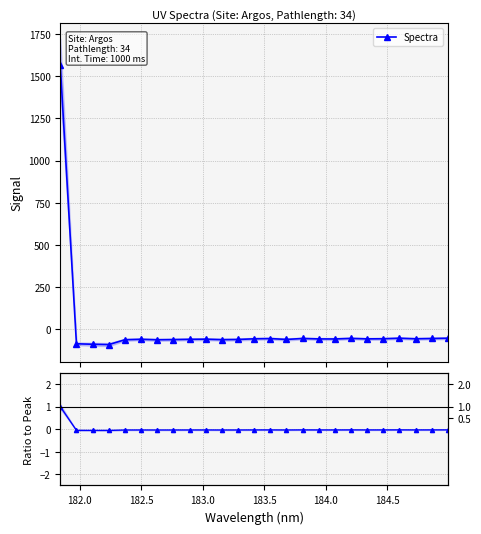

What is the highest value of the Spectra series?

1565.1